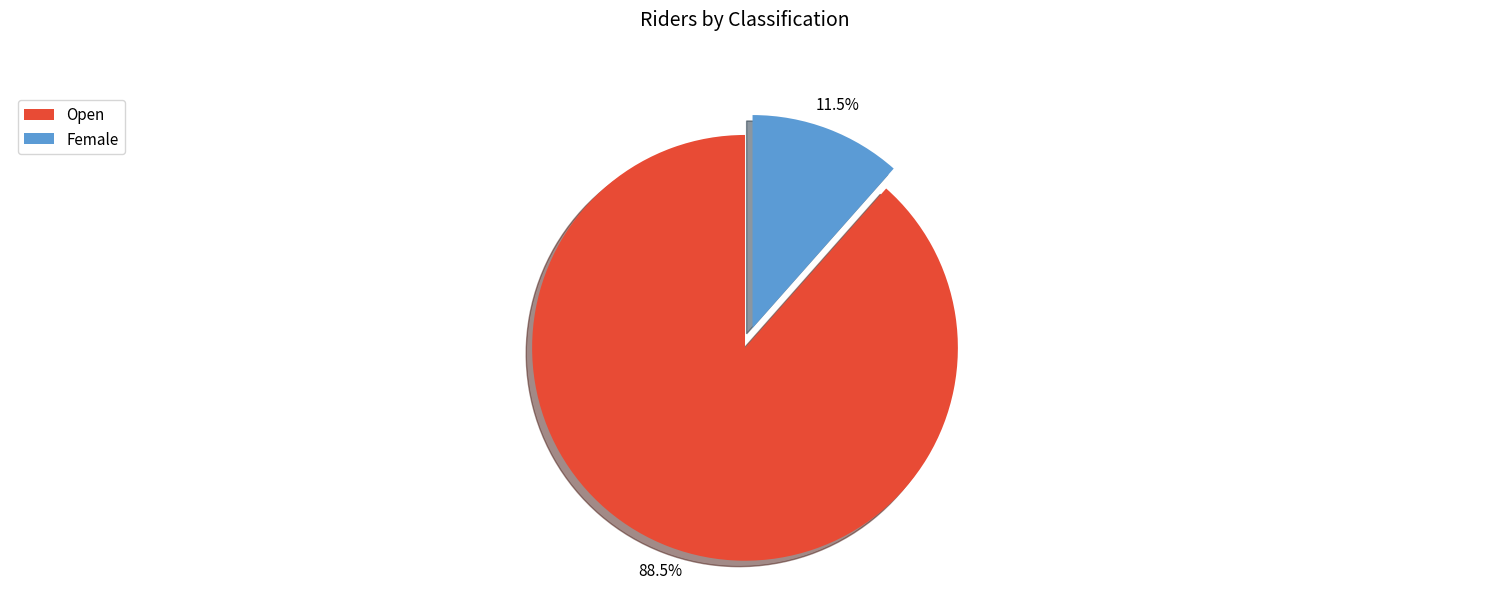

Does any single category account for the majority?

Yes